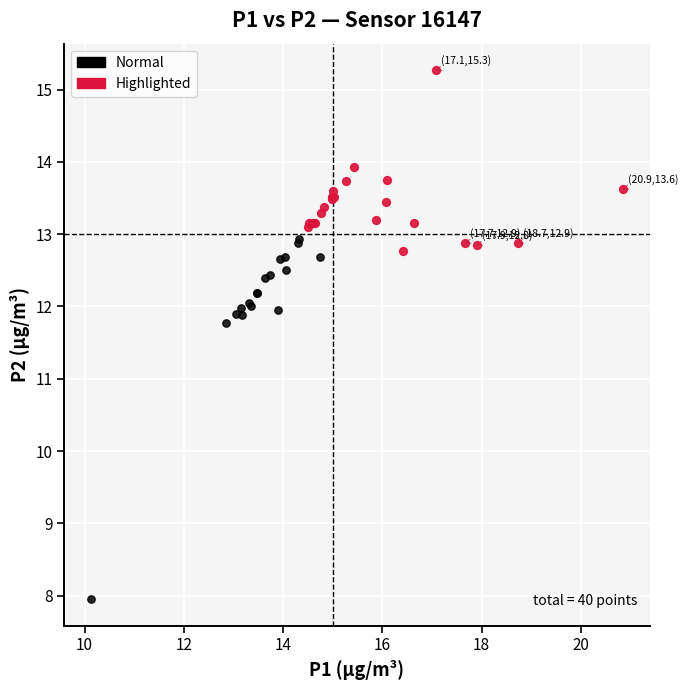

Which series reaches the maximum Y coordinate?

Highlighted